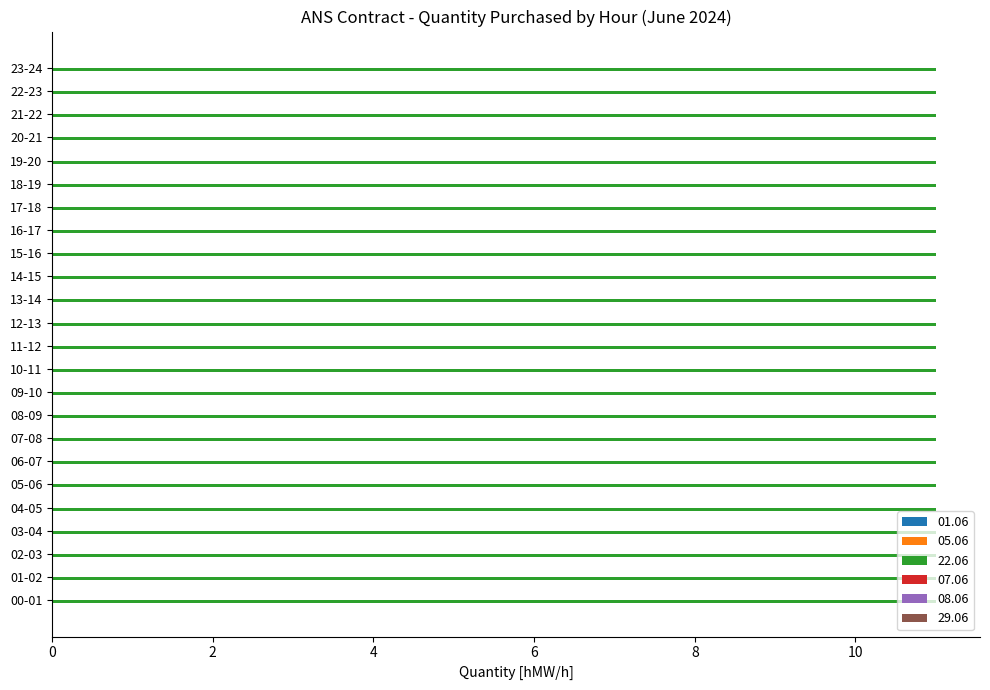

What are all the series names shown in the legend?

01.06, 05.06, 22.06, 07.06, 08.06, 29.06